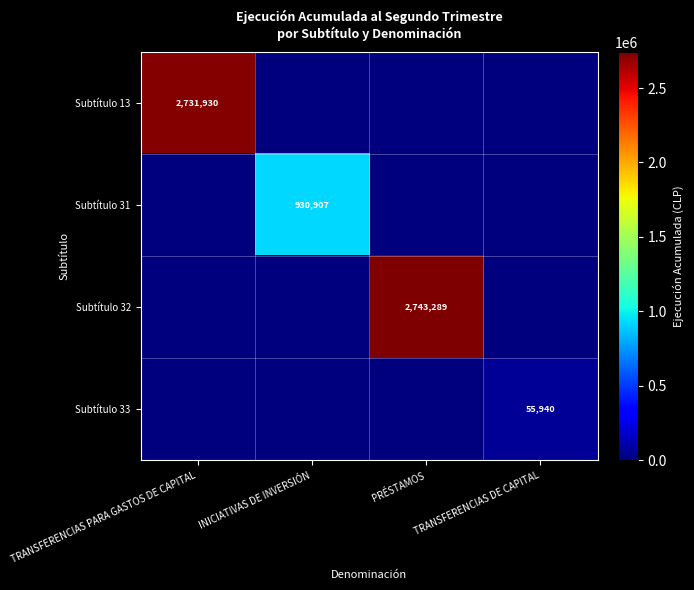

The Subtítulo 31 series shows 1231098 at INICIATIVAS DE INVERSIÓN. True or false?

False